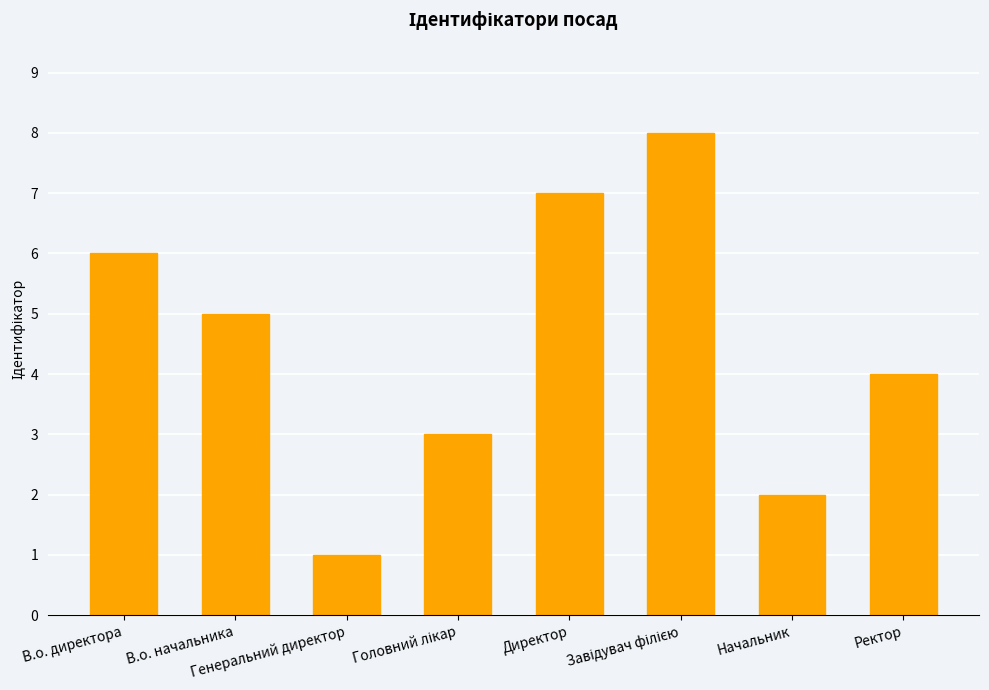

The chart shows a value of 2 at Начальник. True or false?

True